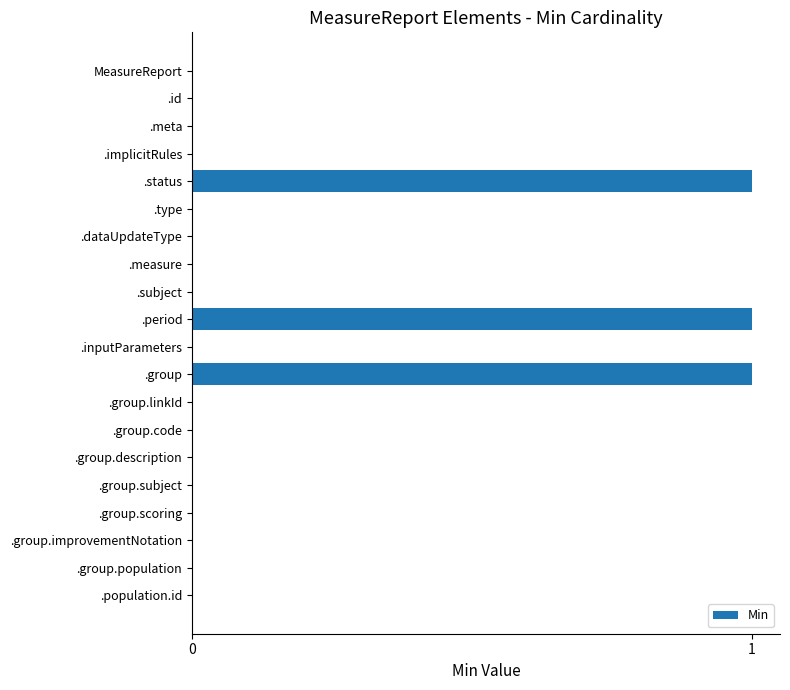

Reading bottom to top, transcribe all the data shown in this chart.

.population.id=0	.group.population=0	.group.improvementNotation=0	.group.scoring=0	.group.subject=0	.group.description=0	.group.code=0	.group.linkId=0	.group=1	.inputParameters=0	.period=1	.subject=0	.measure=0	.dataUpdateType=0	.type=0	.status=1	.implicitRules=0	.meta=0	.id=0	MeasureReport=0